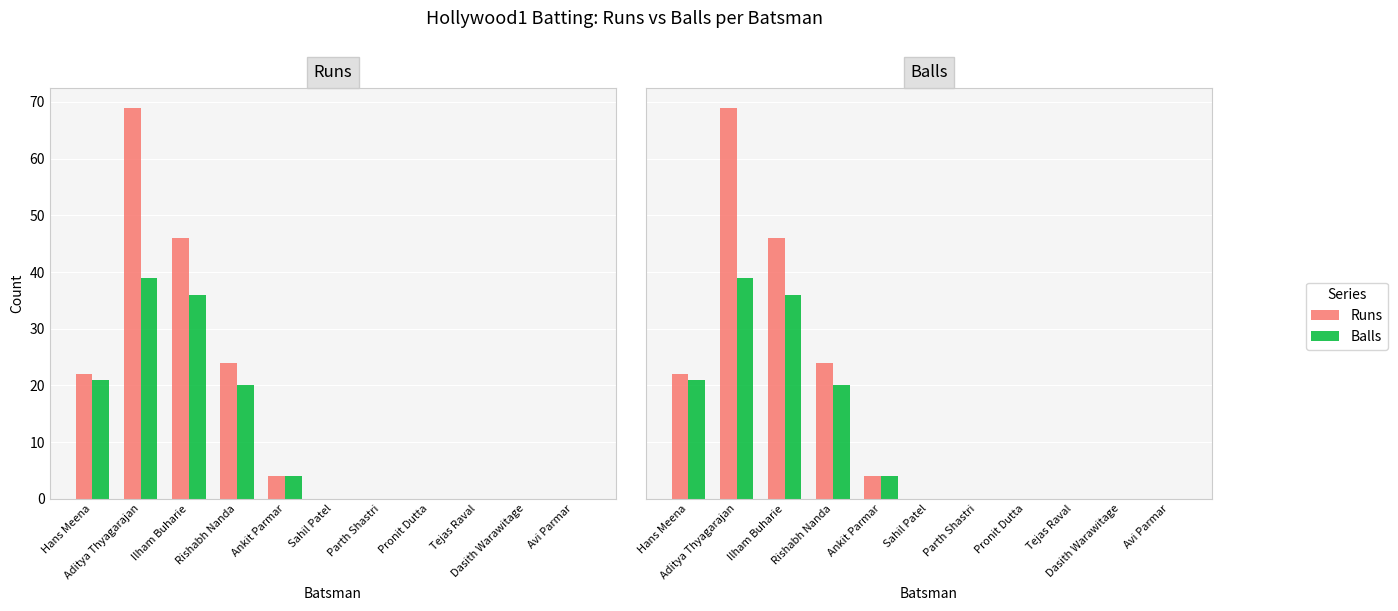

What value does the Runs series have at Ilham Buharie, to the nearest 10?

50